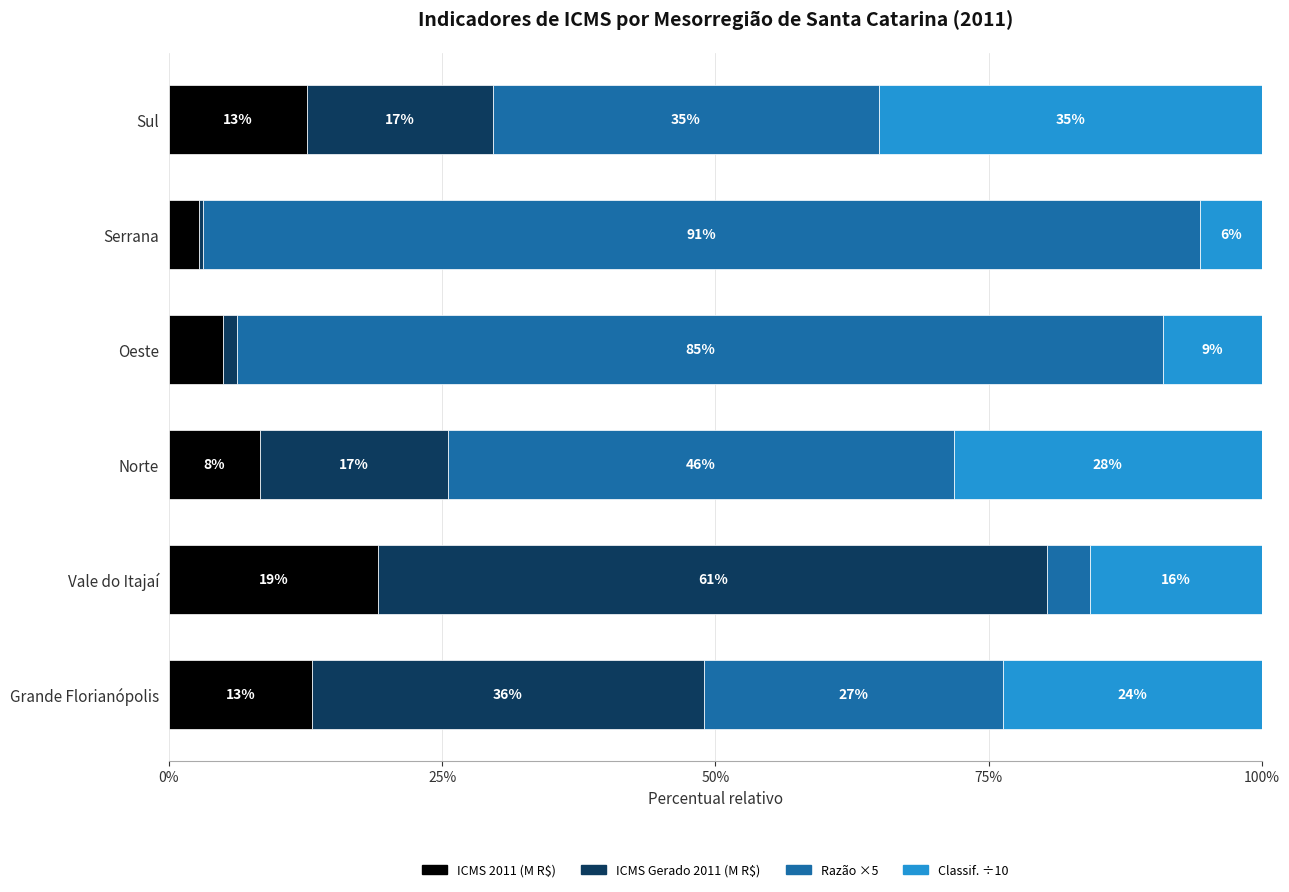

What are all the series names shown in the legend?

ICMS 2011 (M R$), ICMS Gerado 2011 (M R$), Razão ×5, Classif. ÷10